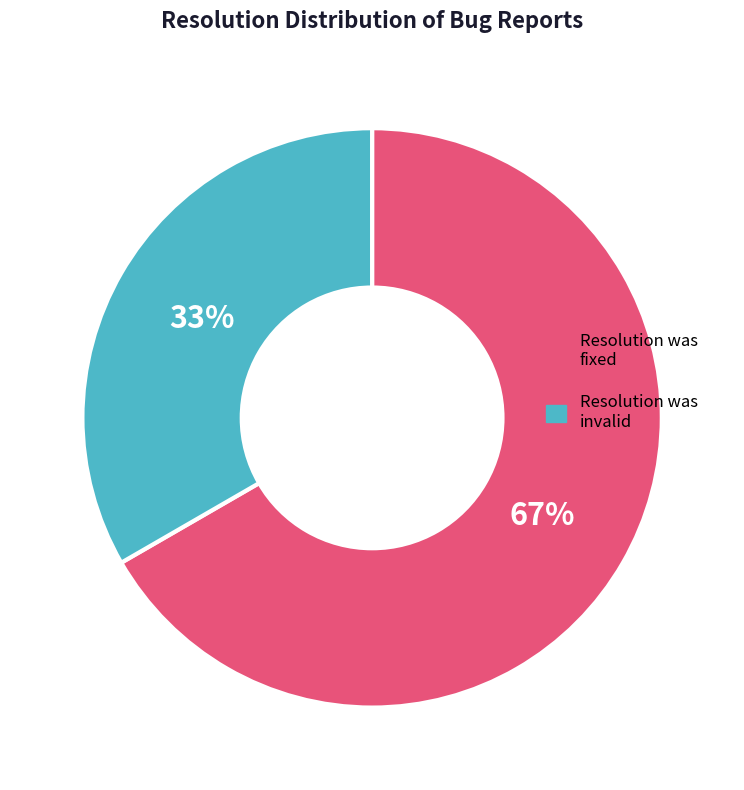

Is there any slice that represents more than half of the pie?

Yes